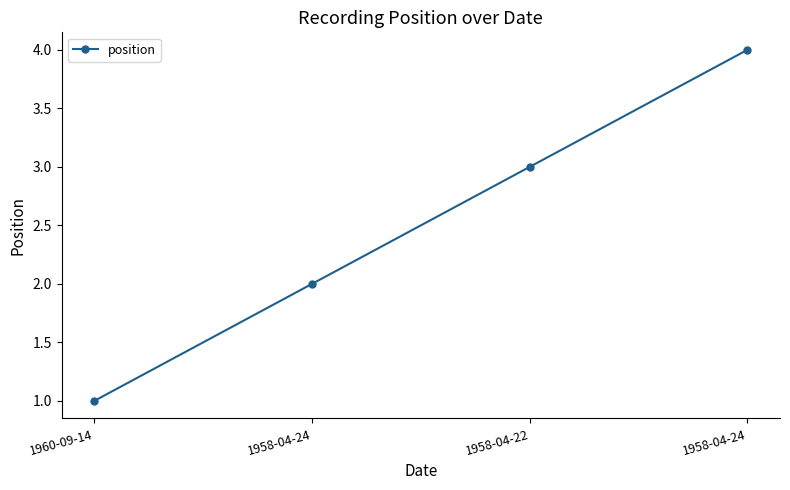

List the labels in order of value, largest first.

1958-04-24, 1958-04-22, 1958-04-24, 1960-09-14